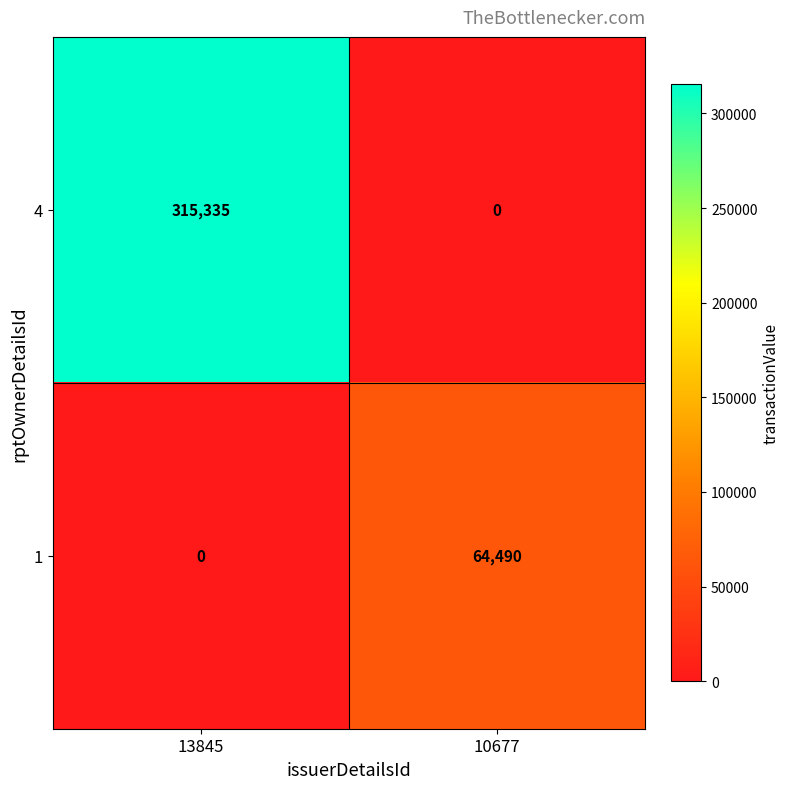

What is the average value of the 1 series?

32245